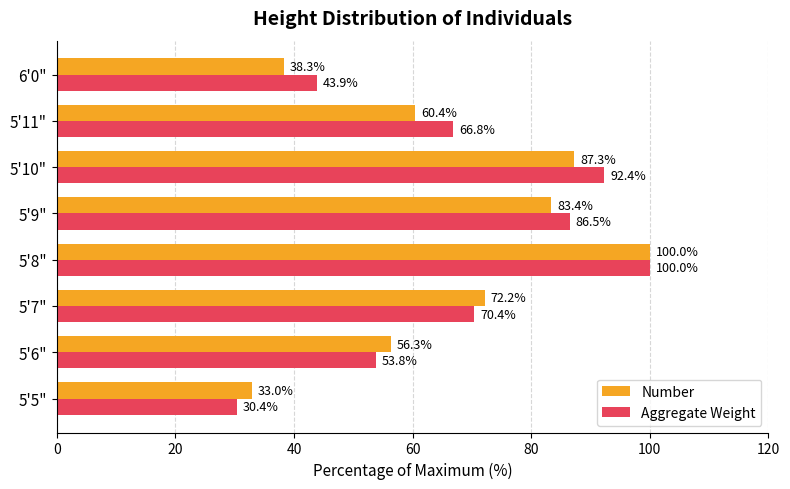

True or false: Number has a value of 149.6 at 5'10".

False